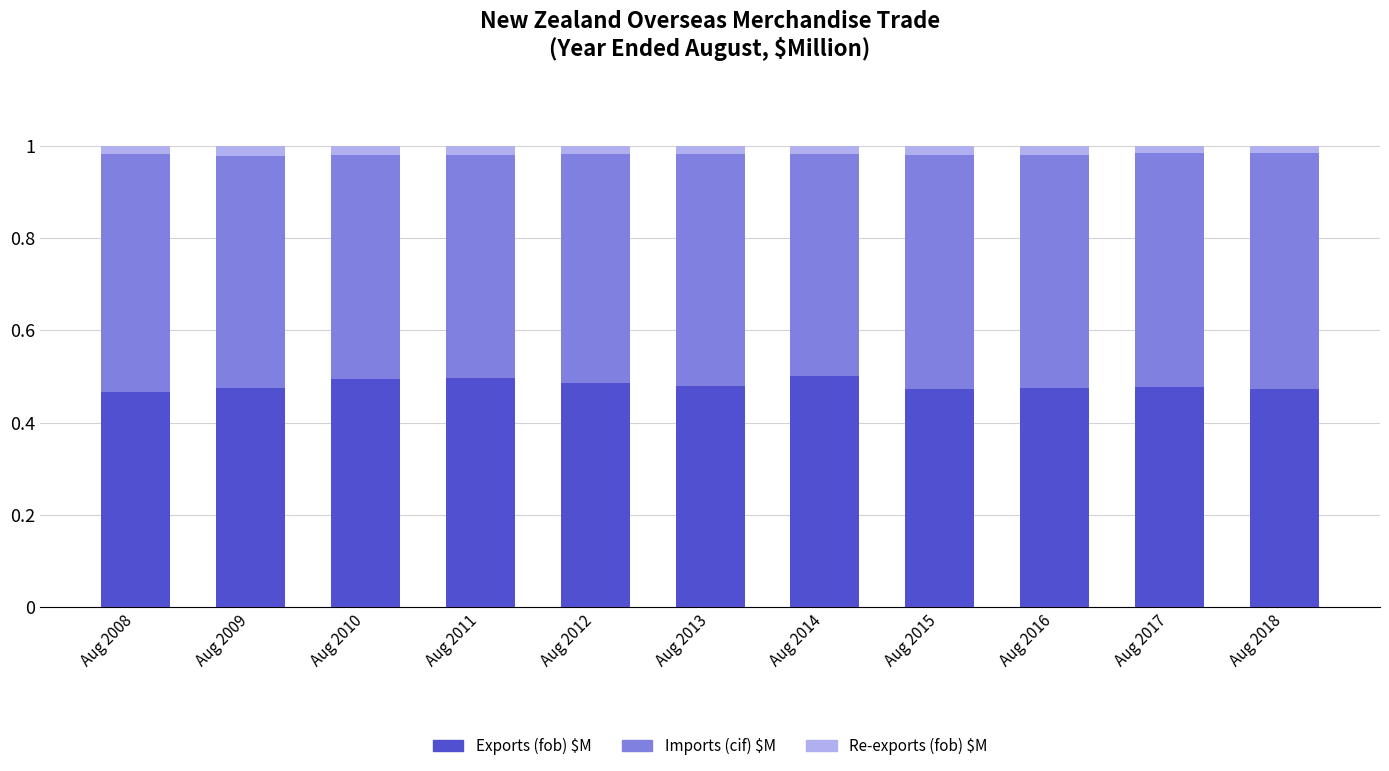

How many distinct data groups are displayed?

3